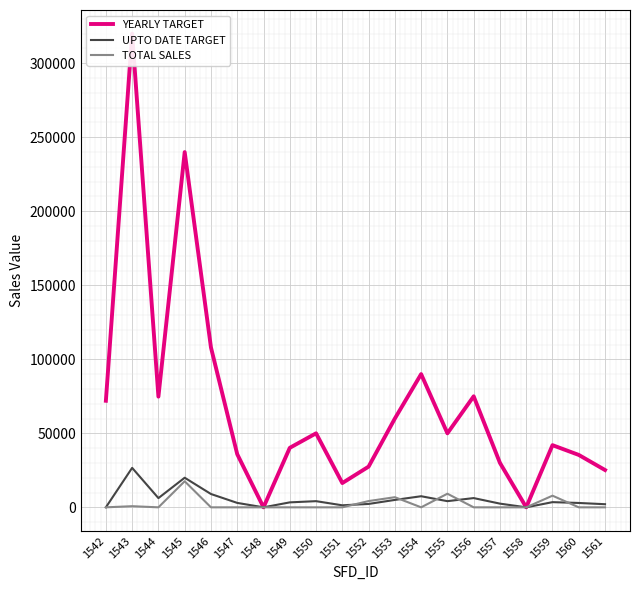

What are all the series names shown in the legend?

YEARLY TARGET, UPTO DATE TARGET, TOTAL SALES